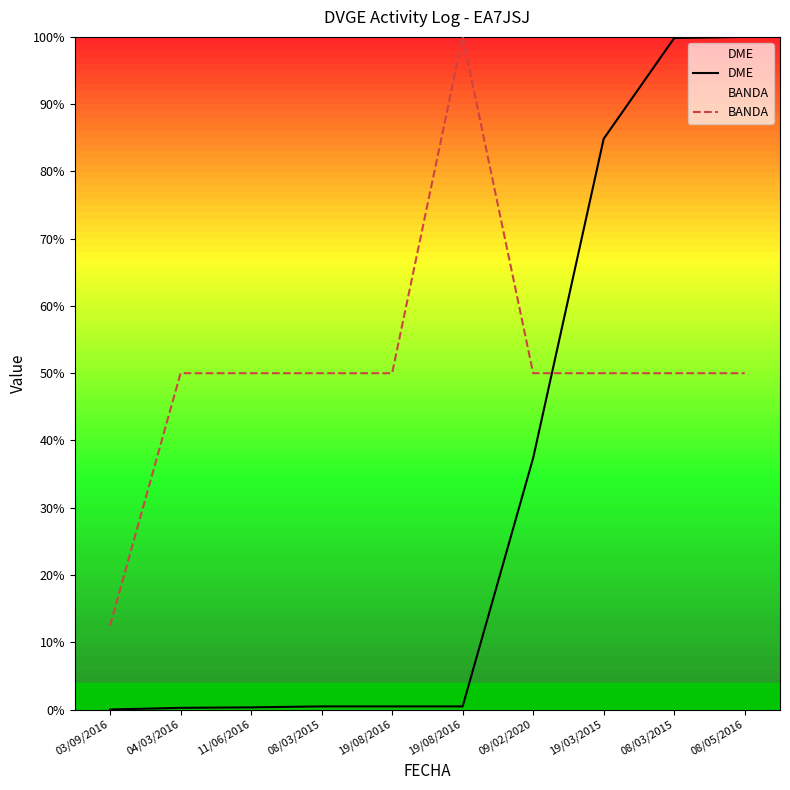

At which label does BANDA first exceed 50?

19/08/2016